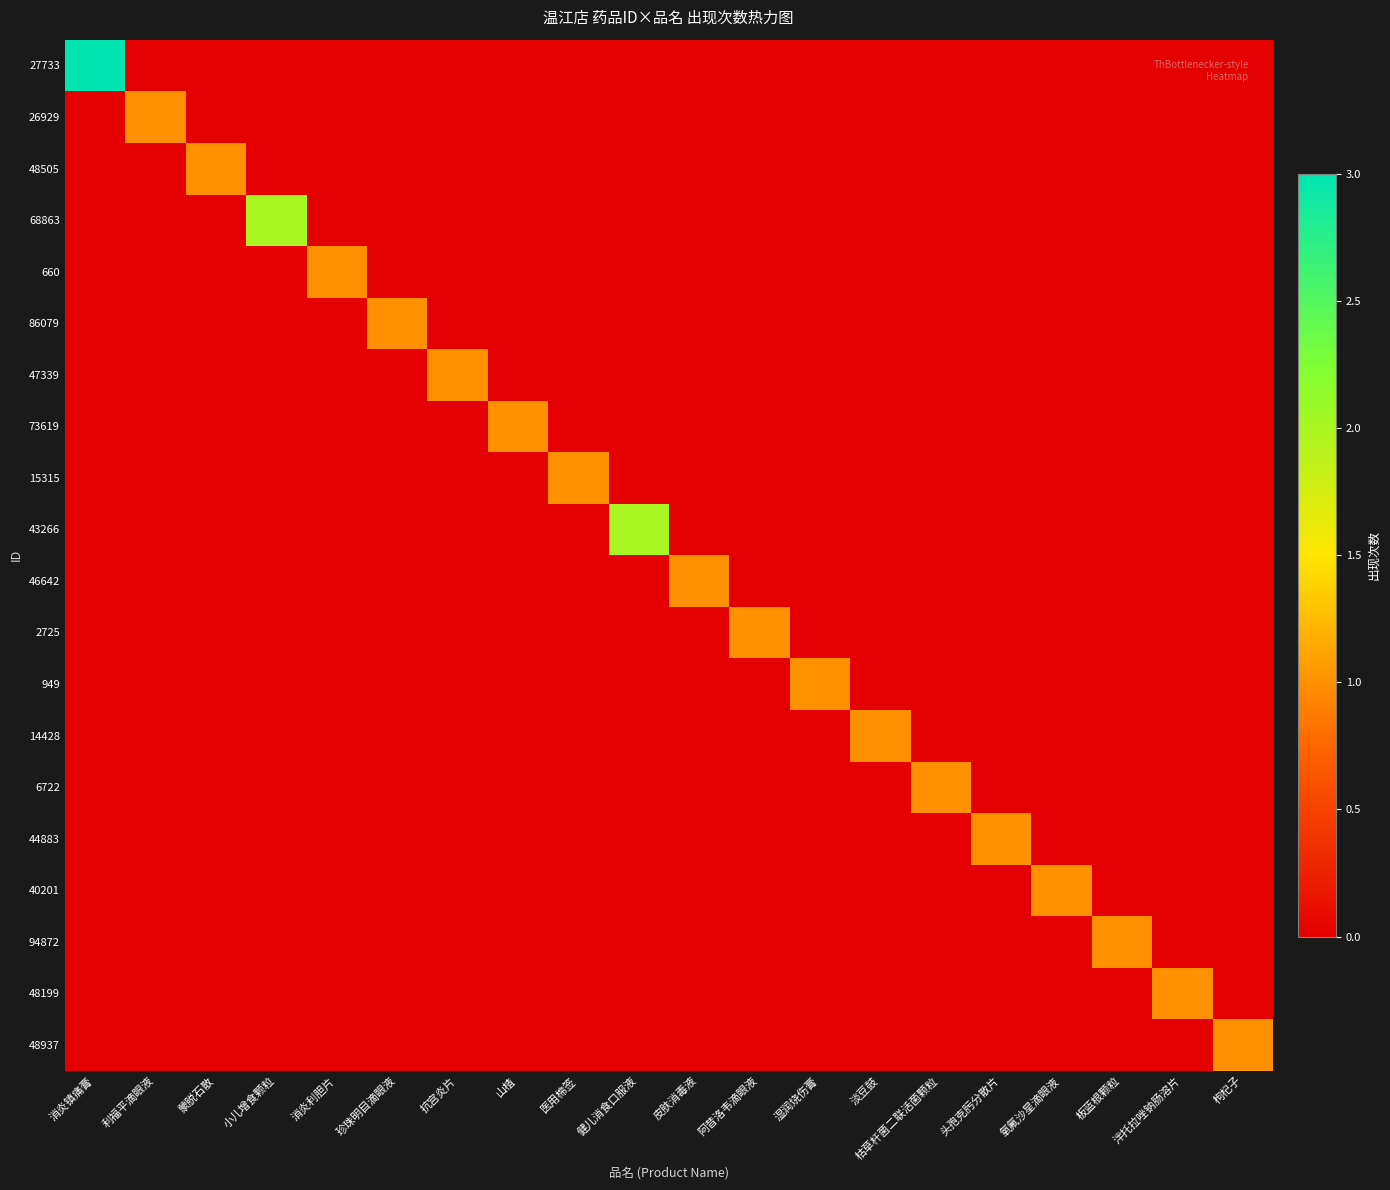

Which has a higher value, 枸杞子 or 山楂?

枸杞子